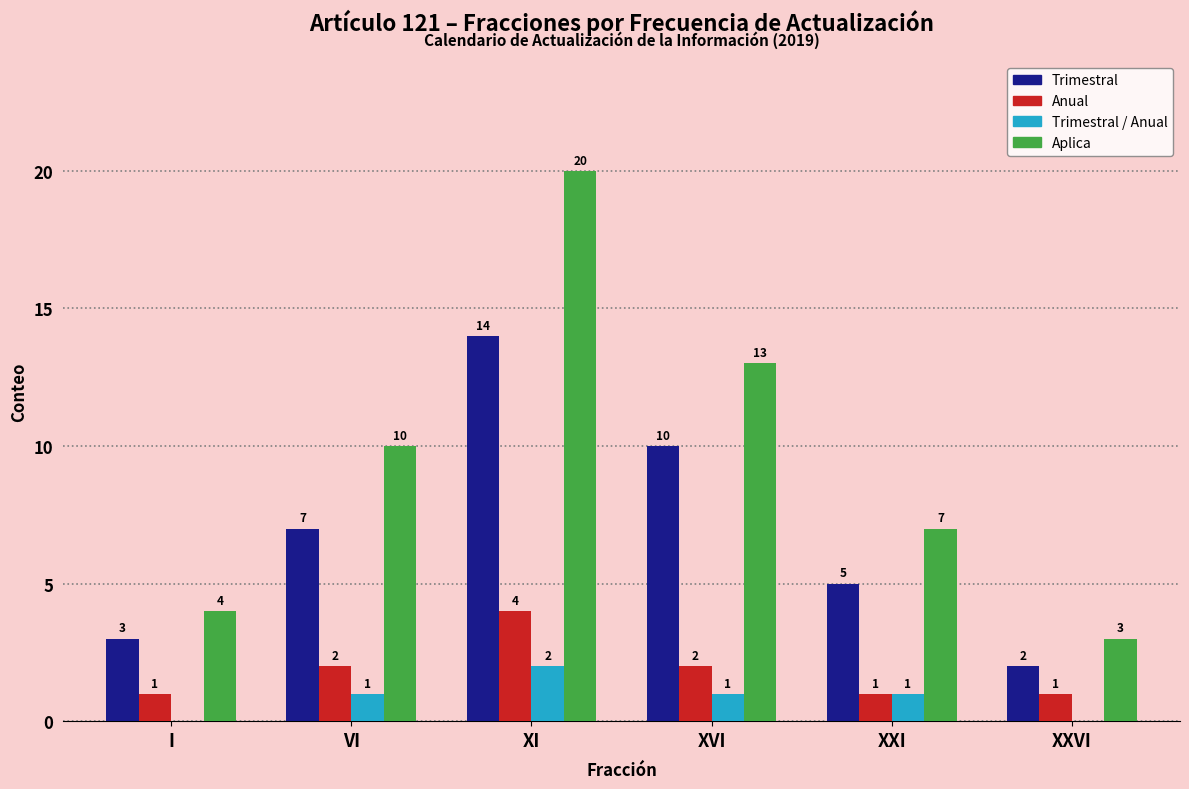

Count the number of data series in this chart.

4